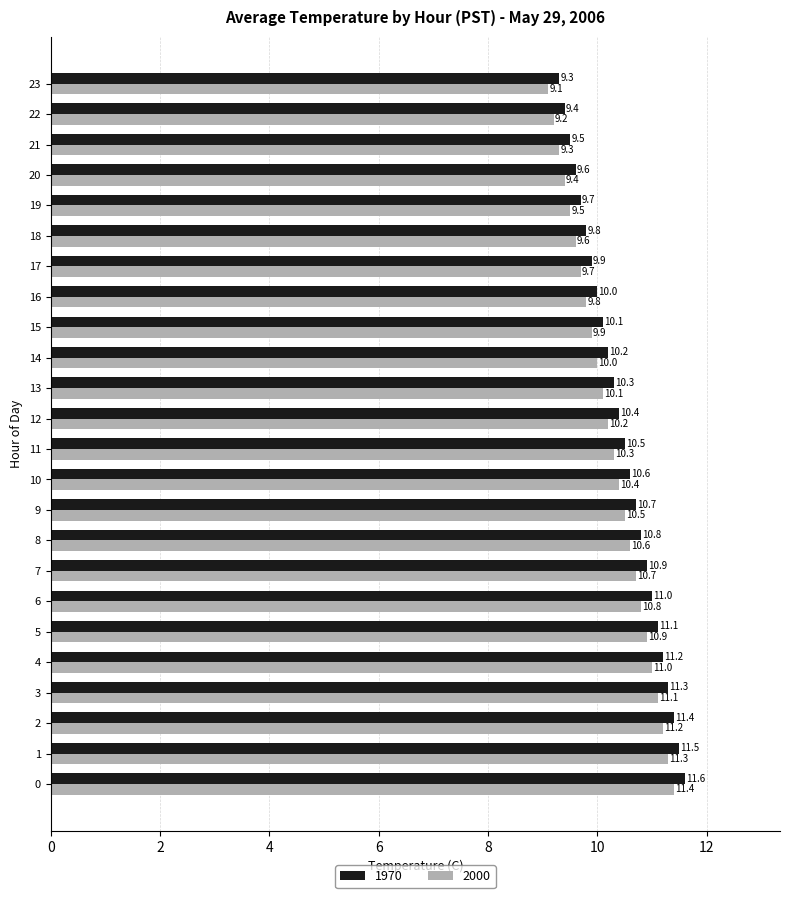

List the series in order of their peak value, highest first.

1970, 2000